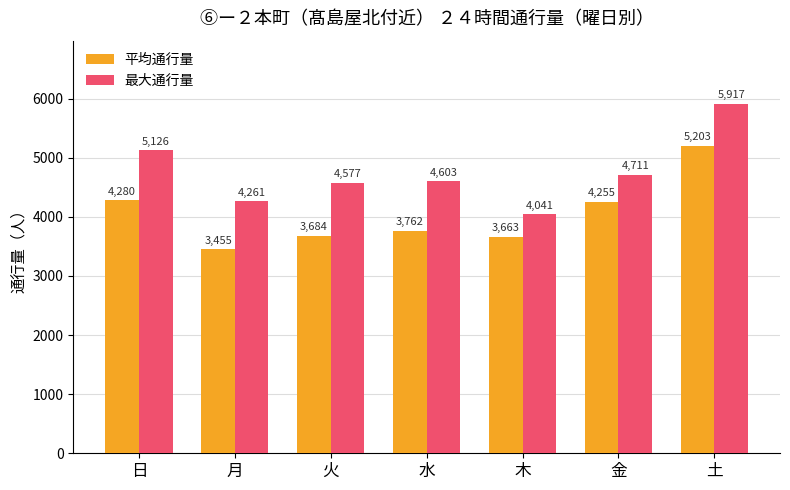

How many bars are there in total?

14